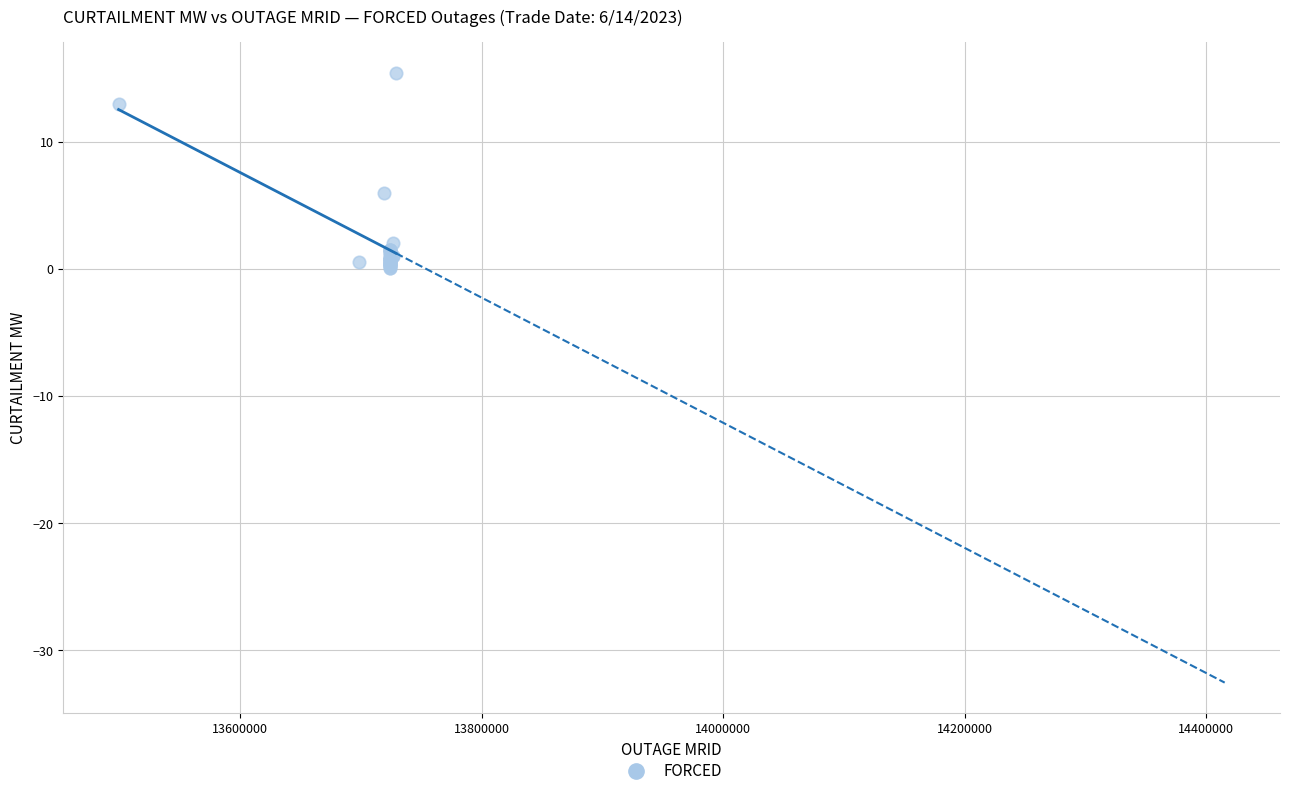

What Y value in the scatter plot is closest to 7?

6.0